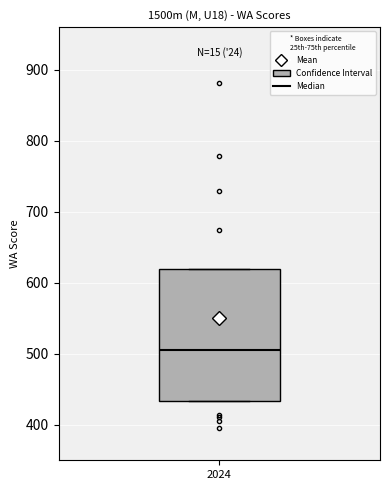

Read this box plot against the y-axis: the position of the median line, the range covered by the box, and the ends of both whiskers. The values are not printed on the chart, so give them approximately, as read against the axis.

median 510, box 430 to 620, whiskers 430 to 620